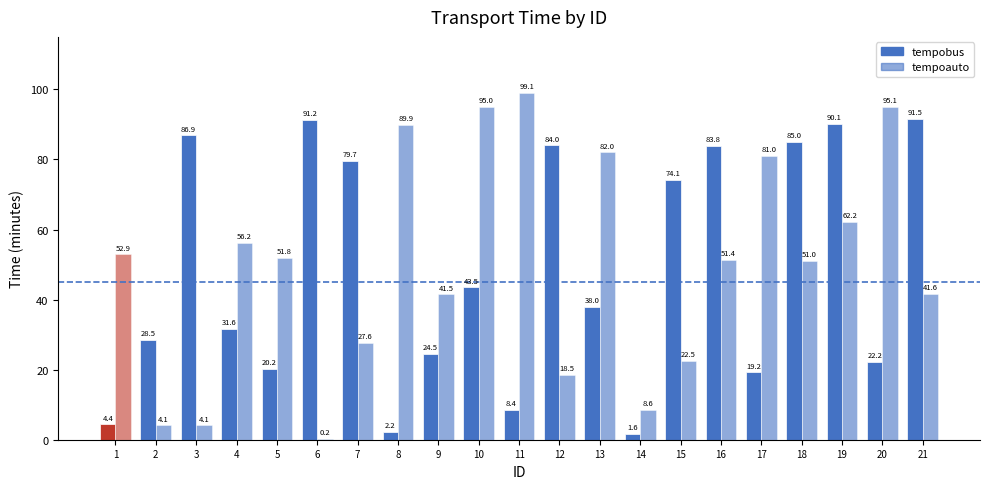

Does the chart contain stacked bars?

No